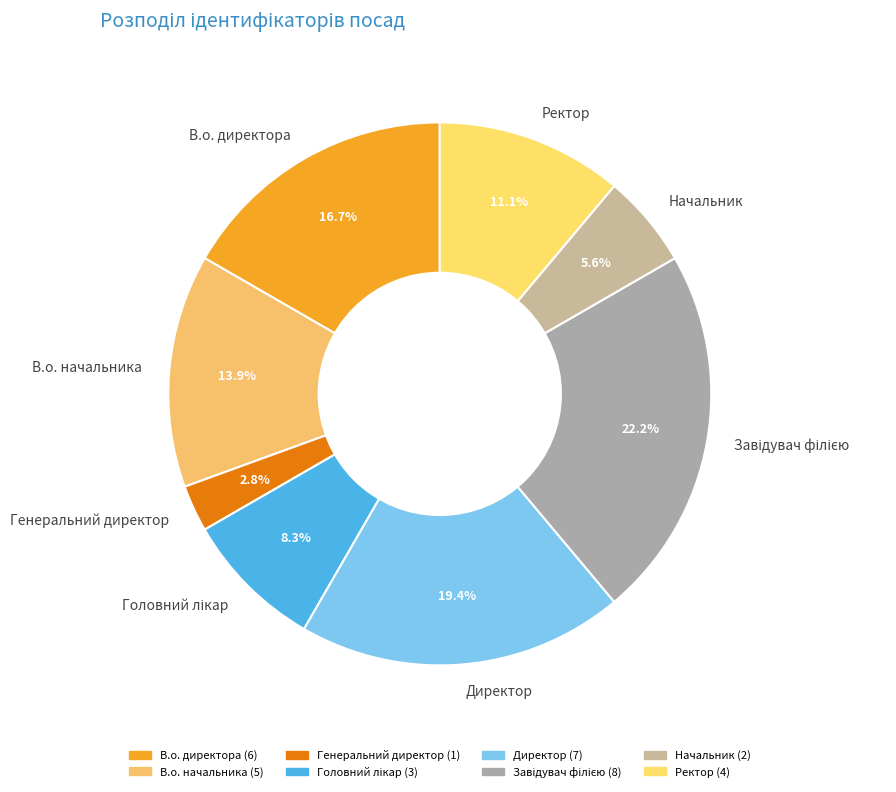

What is the total percentage of В.о. директора and Ректор?

27.8%